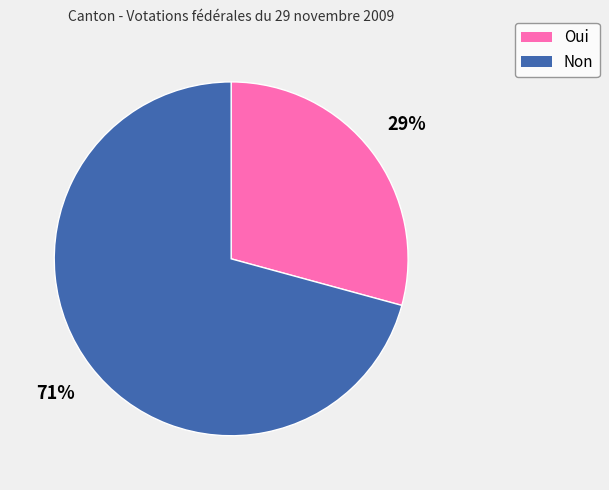

Is the sum of Non and Oui greater than half?

Yes